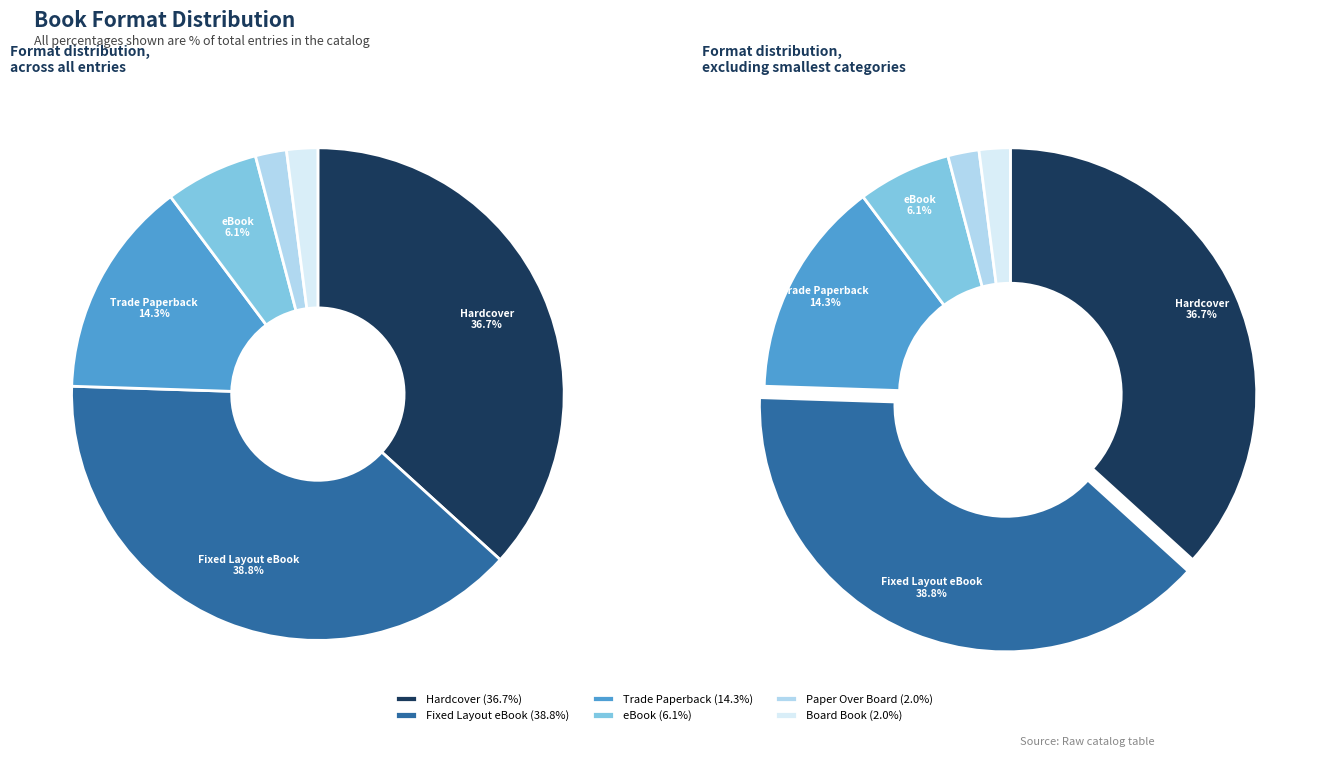

Count the number of slices in the pie.

6